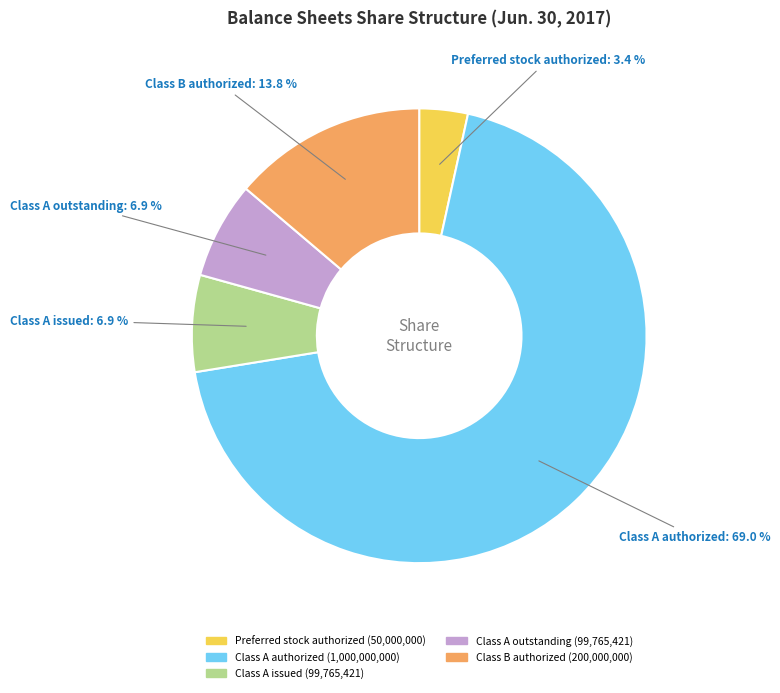

Is there a majority slice in this chart?

Yes